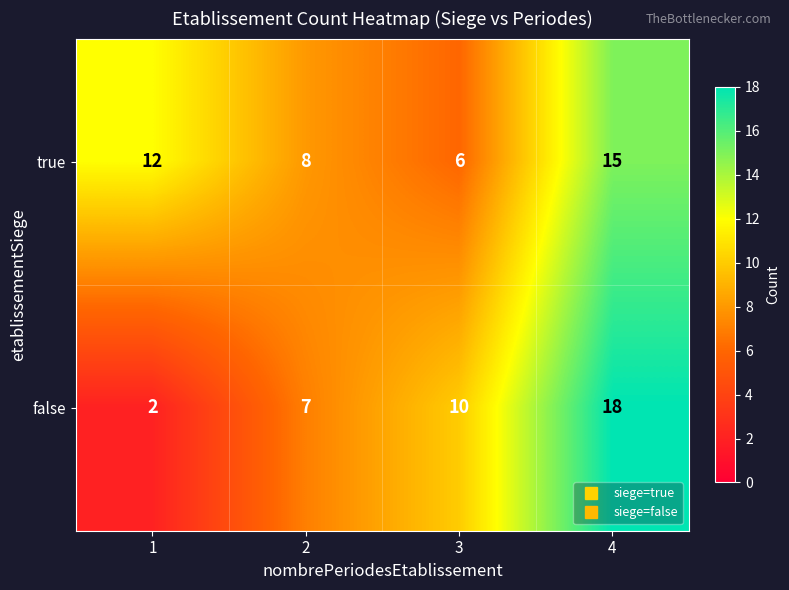

Reading right to left, extract all data points from this chart.

true: 4=15	3=6	2=8	1=12
false: 4=18	3=10	2=7	1=2